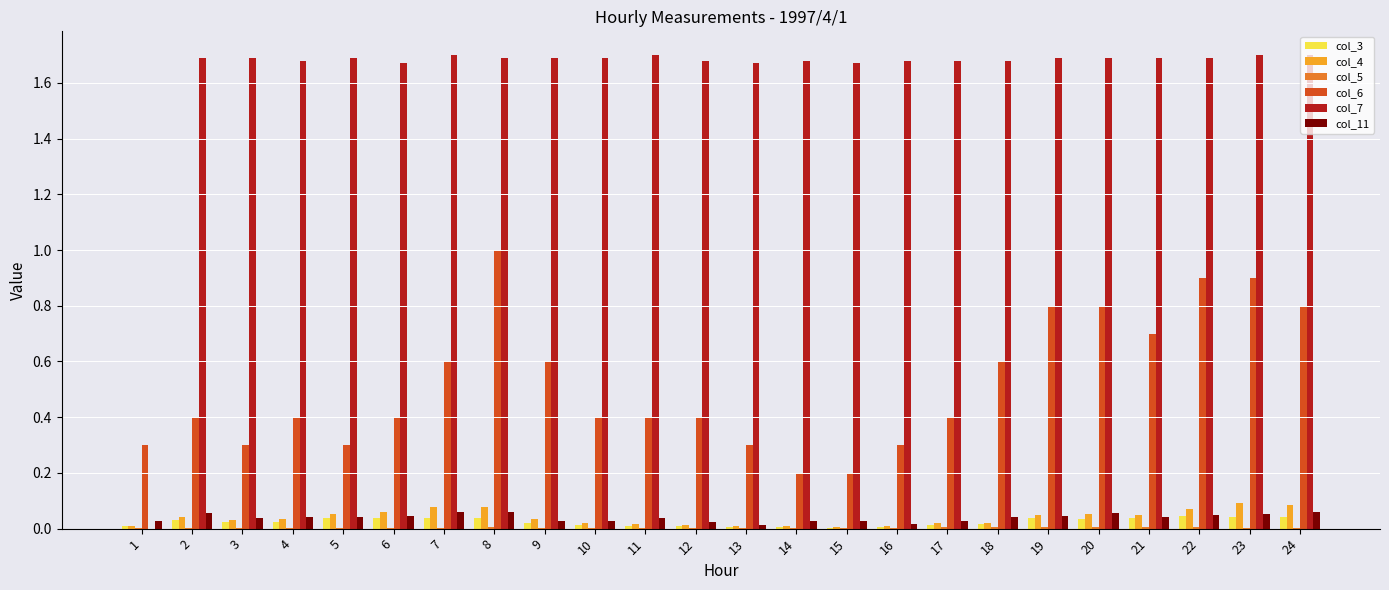

True or false: col_6 has a value of 0.1 at 5.

False